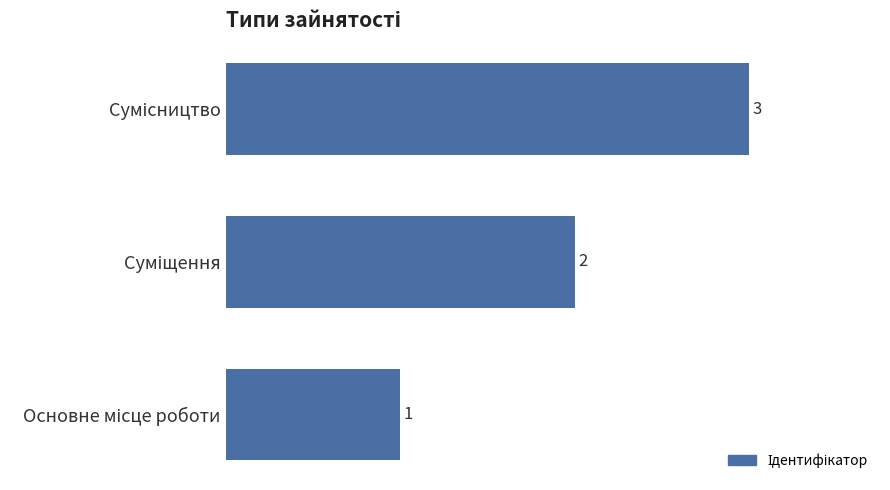

What is the sum of all values?

6